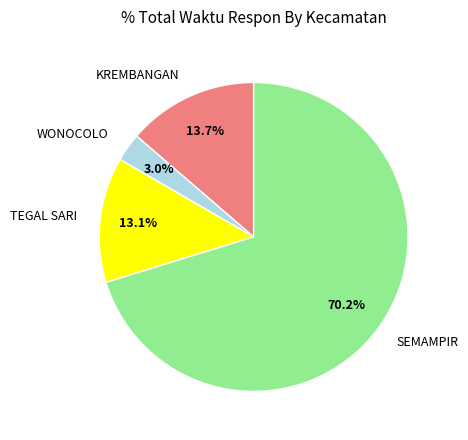

Count the number of slices in the pie.

4